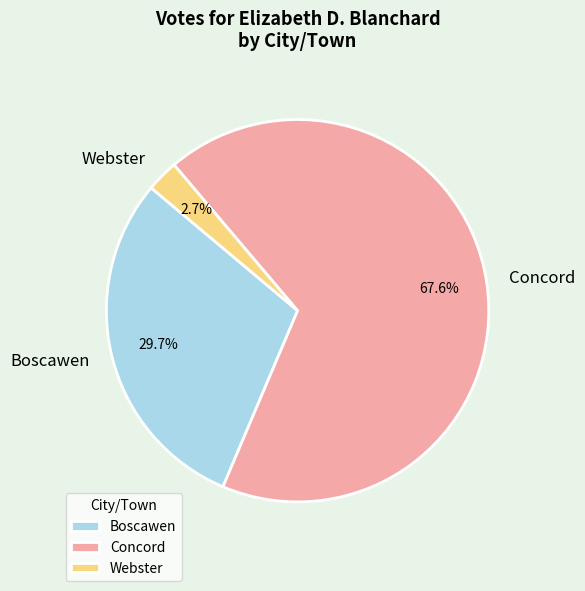

How many slices are in this pie chart?

3